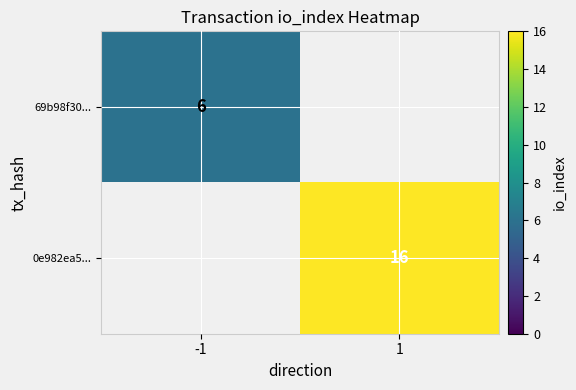

The value of 69b98f30... at -1 is 6. True or false?

True